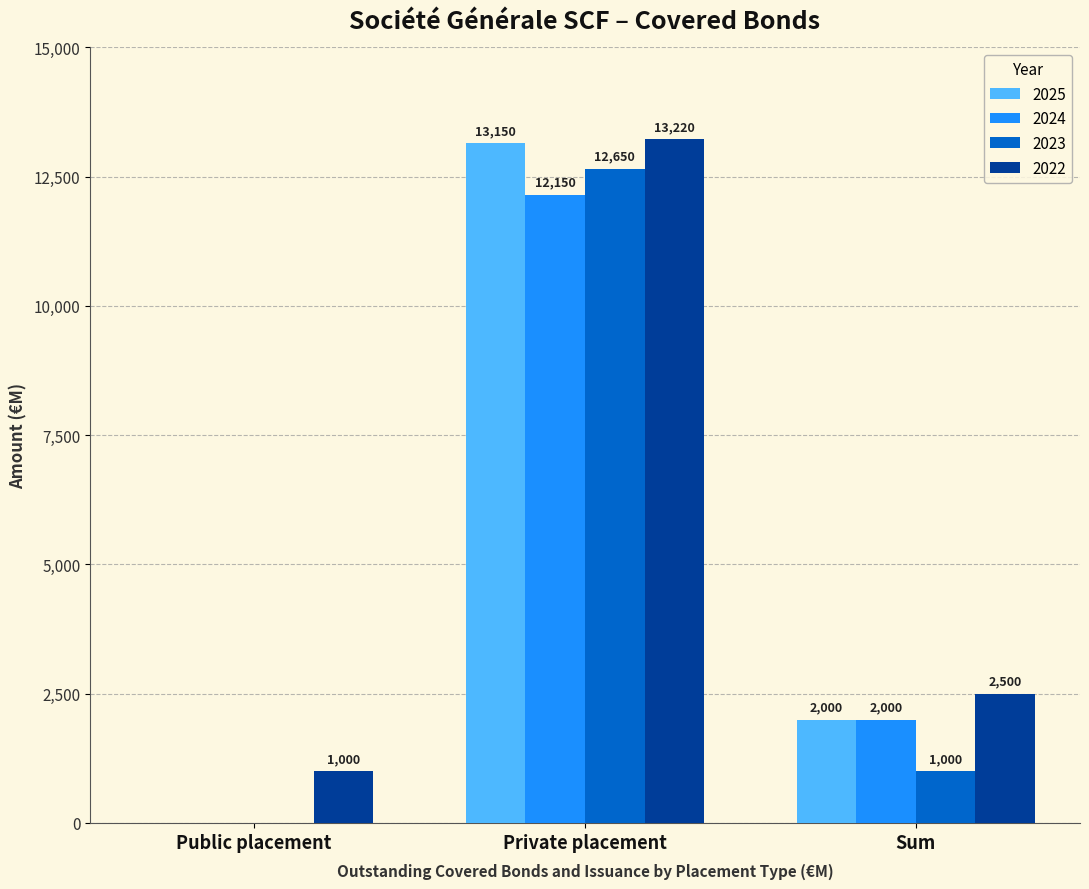

What are all the series names shown in the legend?

2025, 2024, 2023, 2022